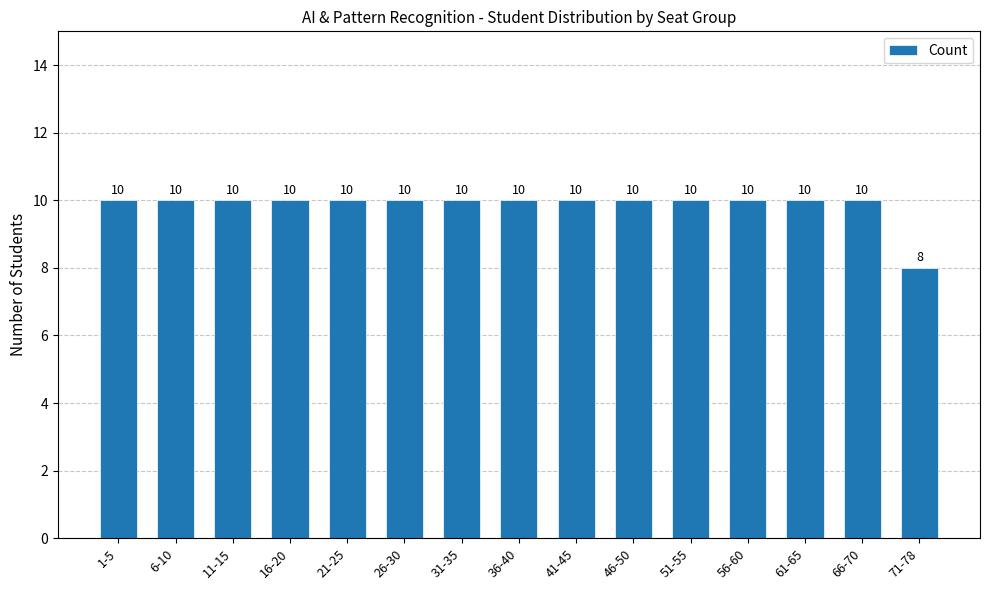

How many values are between 10 and 11?

14